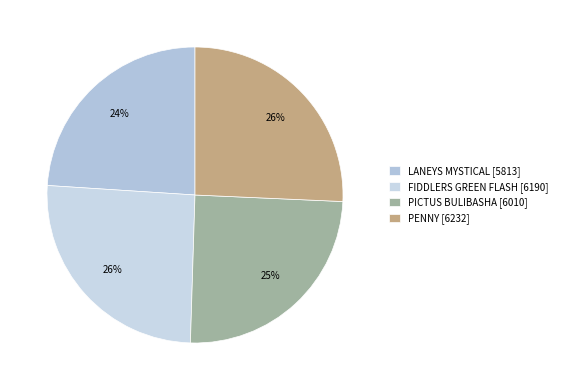

What is the ratio of the value at FIDDLERS GREEN FLASH to the value at LANEYS MYSTICAL?

1.1